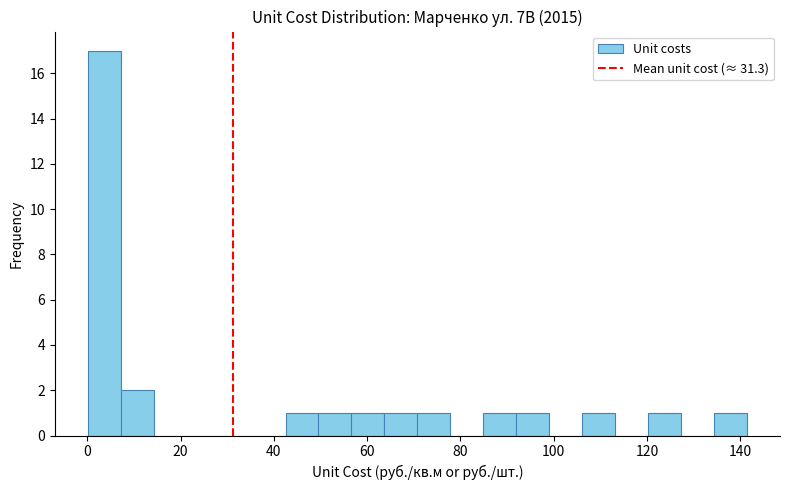

Read against the x-axis, roughly where is the centre of the tallest bar?

4